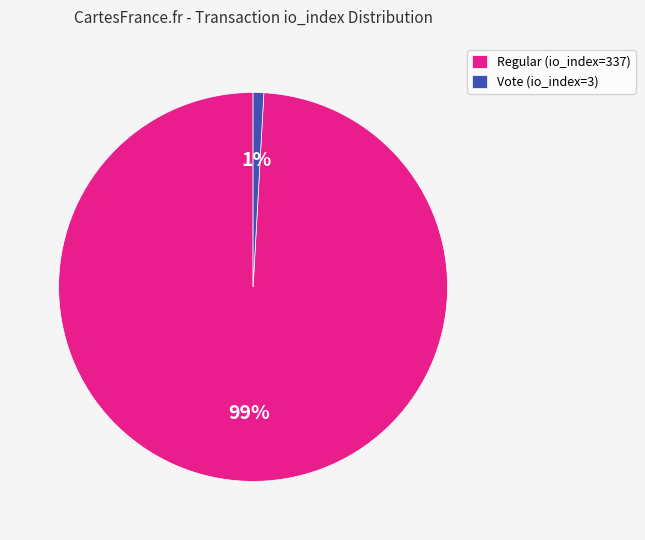

To the nearest percent, what is the average slice percentage?

50%